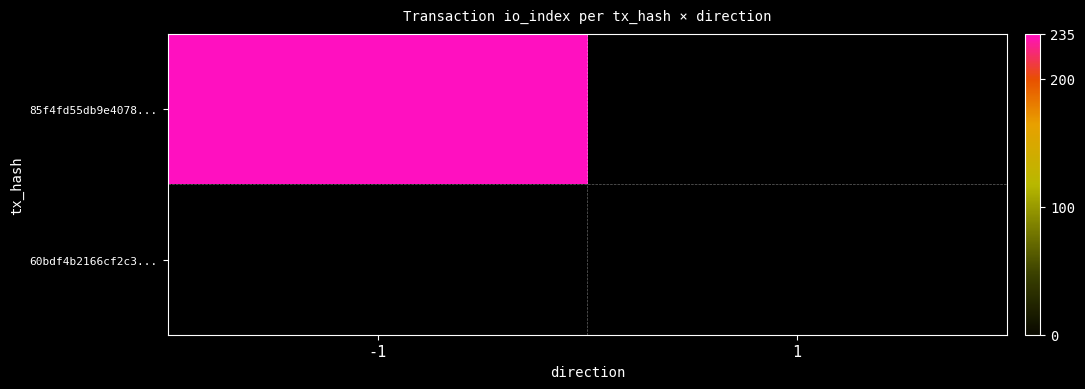

Reading left to right, transcribe all the data shown in this chart.

-1: 235	0
1: 0	0